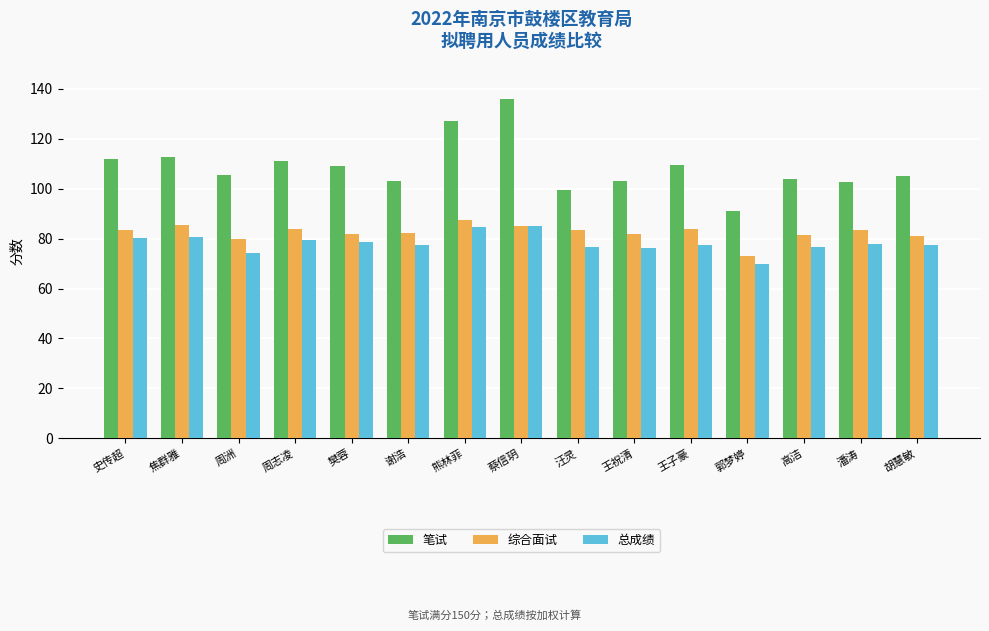

Is it true that 笔试 equals 175.1 at 汪灵?

False